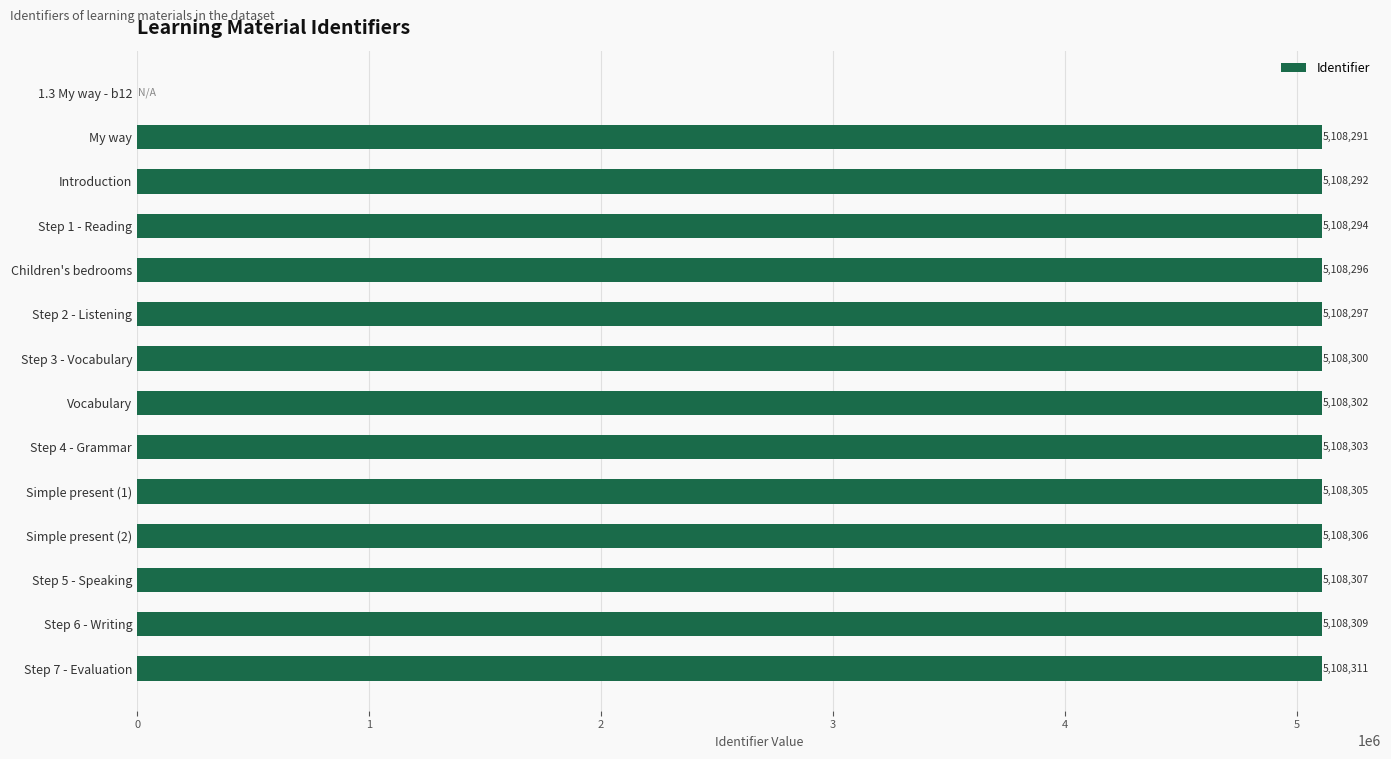

Reading bottom to top, transcribe all the data shown in this chart.

Step 7 - Evaluation=5108311	Step 6 - Writing=5108309	Step 5 - Speaking=5108307	Simple present (2)=5108306	Simple present (1)=5108305	Step 4 - Grammar=5108303	Vocabulary=5108302	Step 3 - Vocabulary=5108300	Step 2 - Listening=5108297	Children's bedrooms=5108296	Step 1 - Reading=5108294	Introduction=5108292	My way=5108291	1.3 My way - b12=0